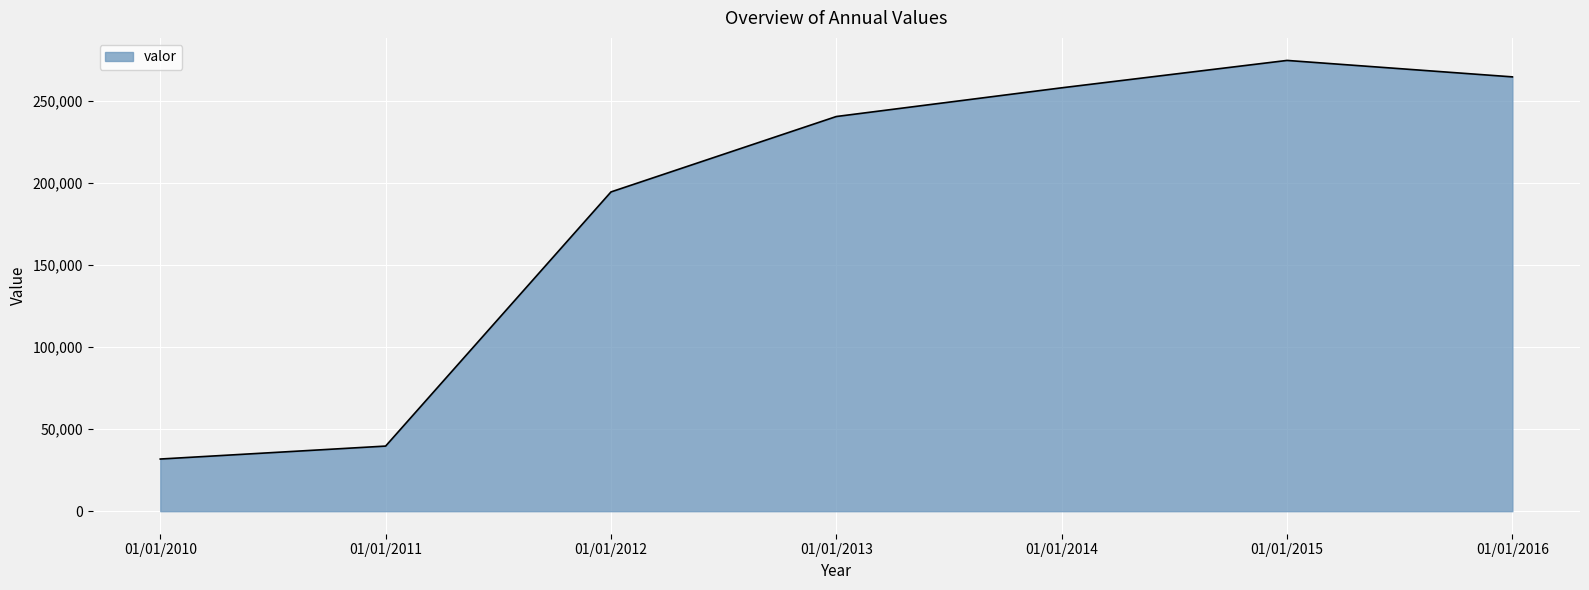

Count the number of categories in the chart.

7